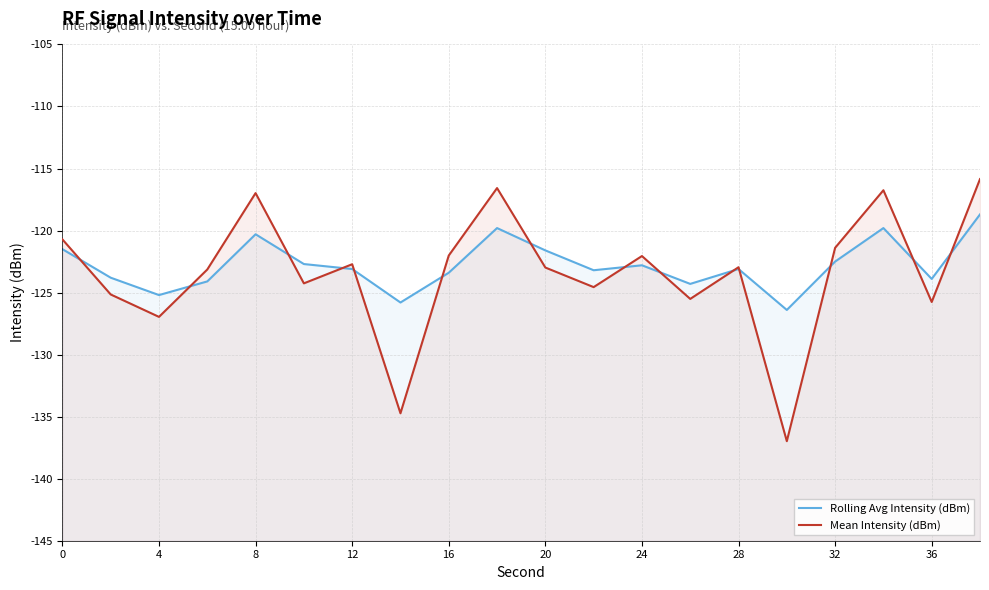

How many lines are shown in the chart?

2